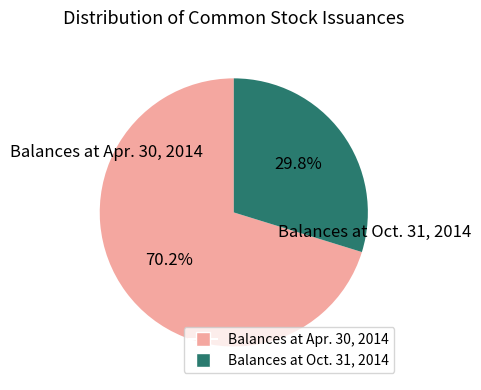

Rank the categories by value from lowest to highest.

Balances at Oct. 31, 2014, Balances at Apr. 30, 2014